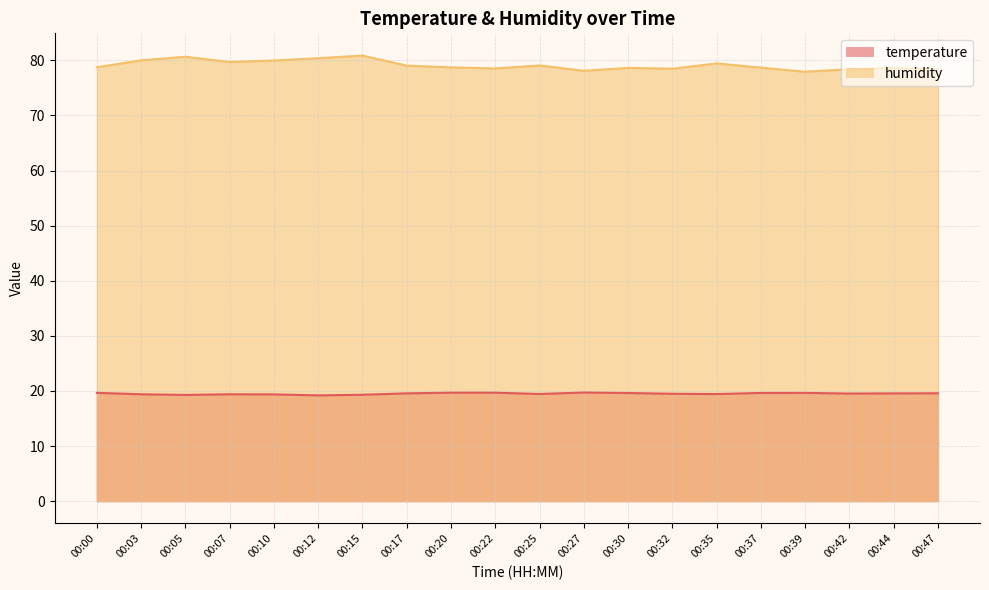

Does the chart display data point markers on the line(s)?

No